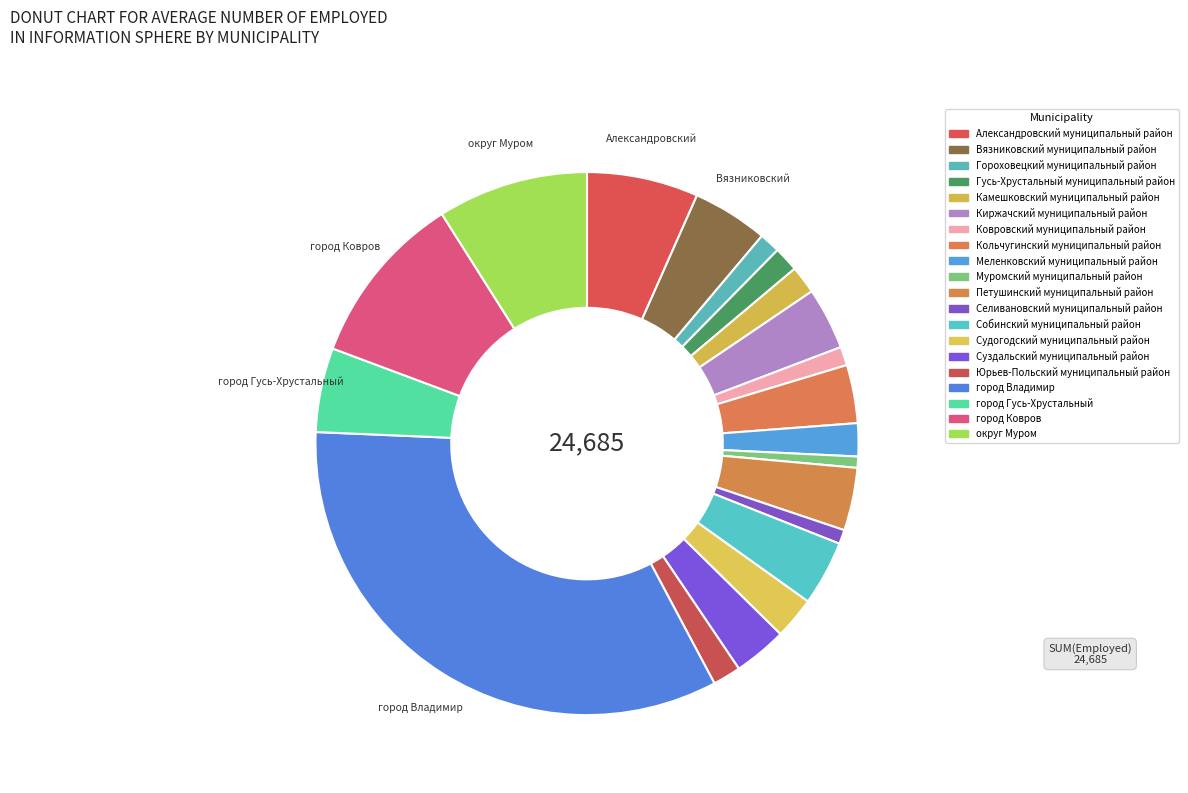

Is it true that Судогодский муниципальный район is 1% of the pie?

False